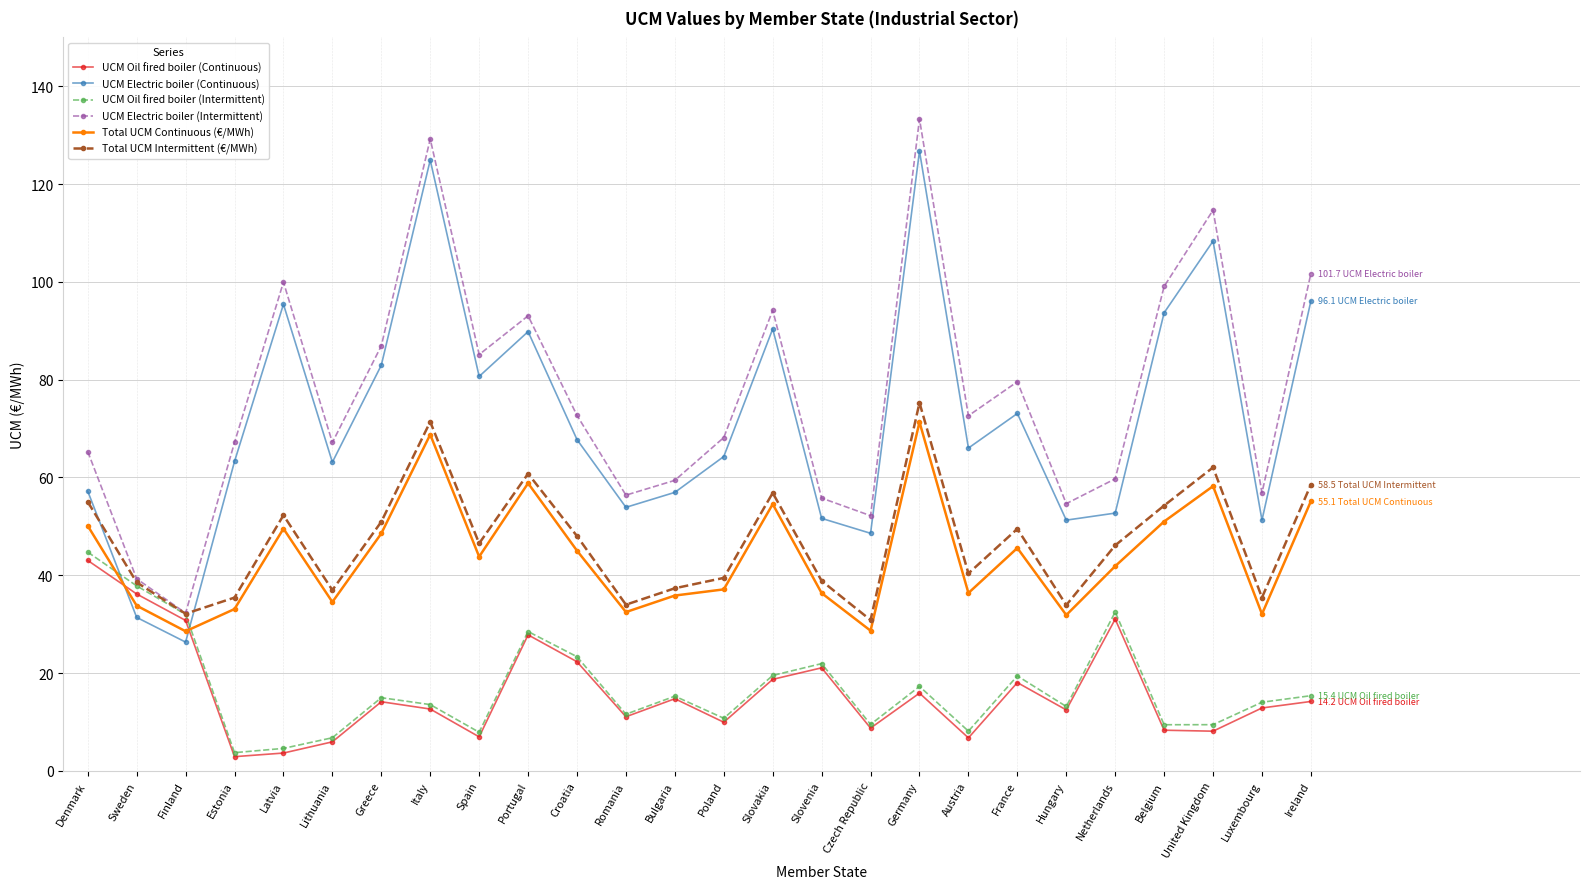

At which label does UCM Electric boiler (Intermittent) reach its peak?

Germany